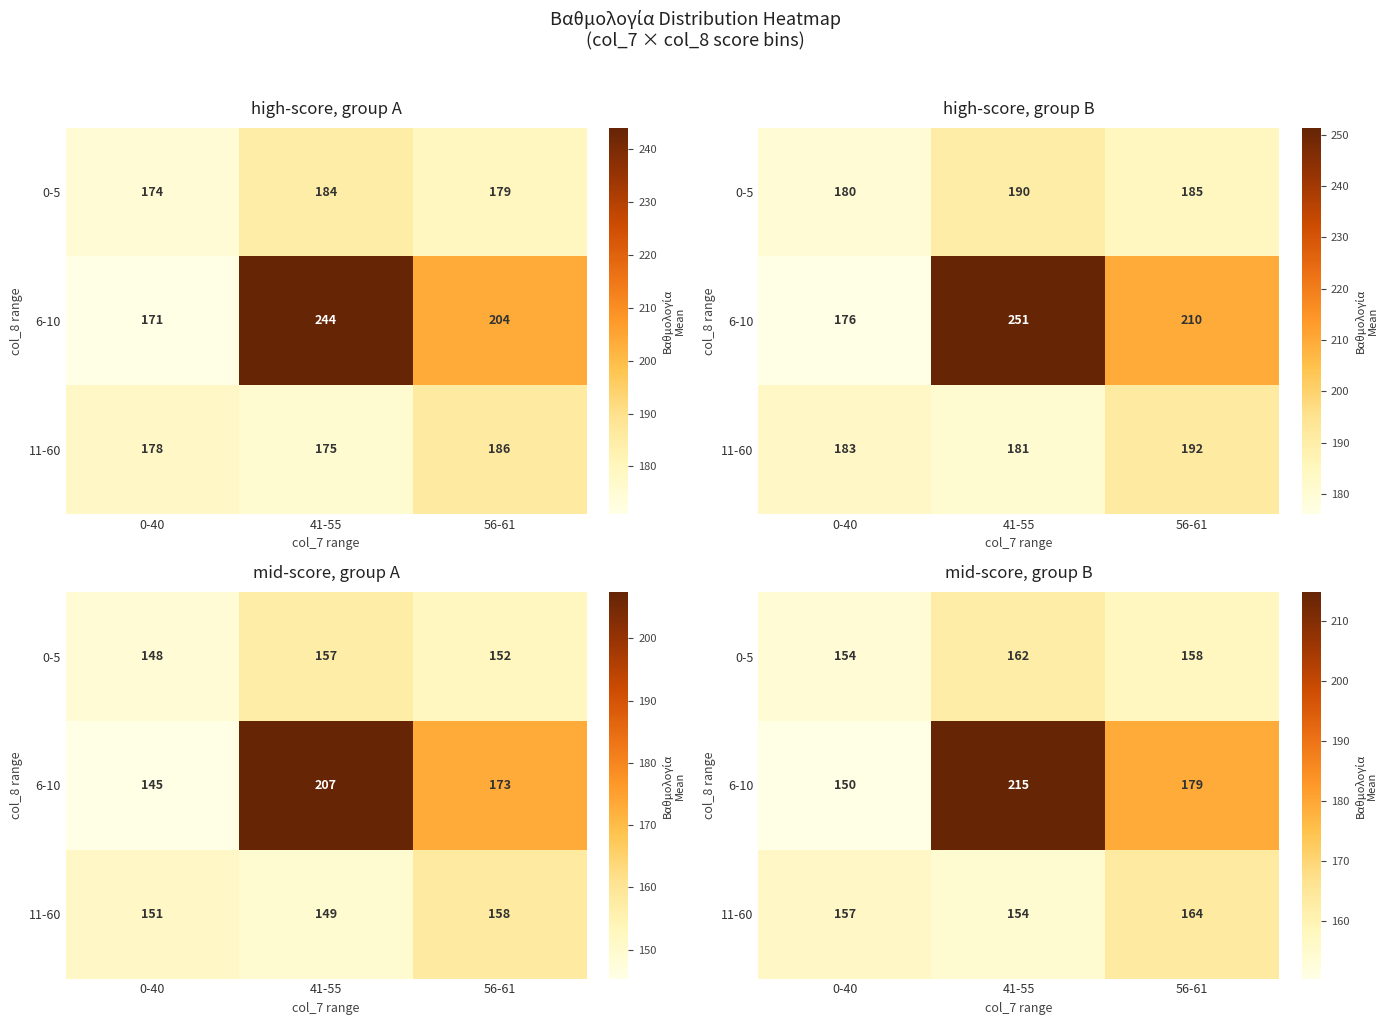

Is the value of 0-5 at 0-40 greater than the value of 11-60 at 56-61?

No